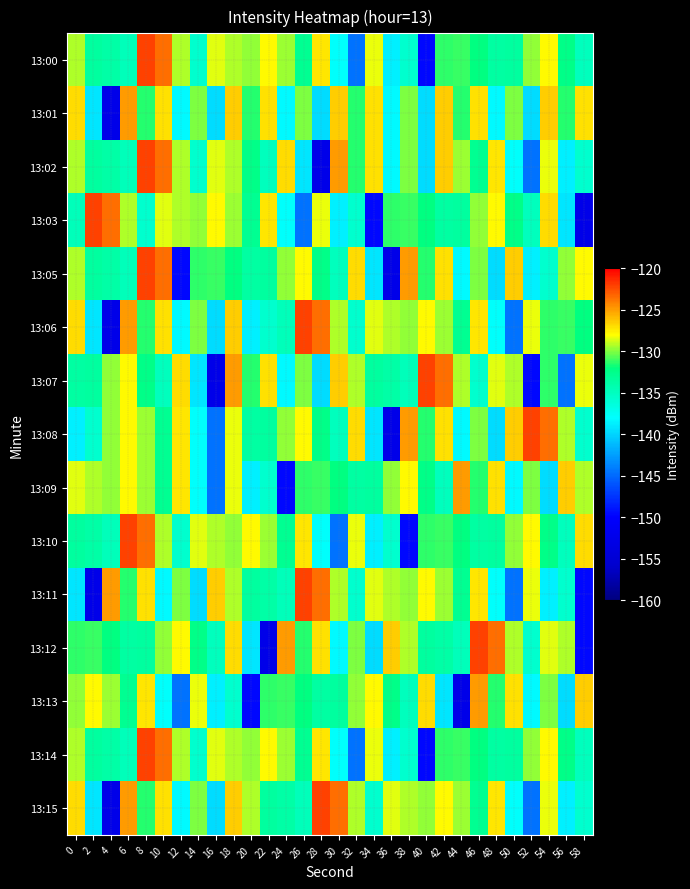

Reading left to right, what are all the values shown in this chart?

13:00: 0=-129.3	2=-133.5	4=-133.8	6=-134.7	8=-122.1	10=-123.6	12=-129.2	14=-135.7	16=-128.5	18=-129.3	20=-129.8	22=-127.8	24=-129.7	26=-132.9	28=-127.2	30=-137.8	32=-144.6	34=-128.3	36=-138.7	38=-135.7	40=-149.7	42=-131.3	44=-131.2	46=-132.2	48=-133.7	50=-133.5	52=-129.8	54=-127.9	56=-132.5	58=-134.8
13:01: 0=-127.0	2=-139.1	4=-152.6	6=-125.0	8=-131.4	10=-127.1	12=-138.2	14=-130.1	16=-139.6	18=-126.5	20=-131.4	22=-127.1	24=-138.2	26=-130.1	28=-139.6	30=-126.5	32=-131.4	34=-127.1	36=-138.2	38=-130.1	40=-139.6	42=-126.5	44=-131.4	46=-127.1	48=-138.2	50=-130.1	52=-139.6	54=-126.5	56=-131.4	58=-127.1
13:02: 0=-129.3	2=-133.5	4=-133.8	6=-134.7	8=-122.1	10=-123.6	12=-129.2	14=-135.7	16=-128.5	18=-129.3	20=-132.5	22=-134.8	24=-127.0	26=-139.1	28=-152.6	30=-125.0	32=-131.4	34=-127.1	36=-138.2	38=-130.1	40=-139.6	42=-126.5	44=-129.7	46=-132.9	48=-127.2	50=-137.8	52=-144.6	54=-128.3	56=-138.7	58=-135.7
13:03: 0=-134.7	2=-122.1	4=-123.6	6=-129.2	8=-135.7	10=-128.5	12=-129.3	14=-129.8	16=-127.8	18=-129.7	20=-132.9	22=-127.2	24=-137.8	26=-144.6	28=-128.3	30=-138.7	32=-135.7	34=-149.7	36=-131.3	38=-131.2	40=-132.2	42=-133.7	44=-133.5	46=-129.8	48=-127.9	50=-132.5	52=-134.8	54=-127.0	56=-139.1	58=-152.6
13:05: 0=-129.3	2=-133.5	4=-133.8	6=-134.7	8=-122.1	10=-123.6	12=-149.7	14=-131.3	16=-131.2	18=-132.2	20=-133.7	22=-133.5	24=-129.8	26=-127.9	28=-132.5	30=-134.8	32=-127.0	34=-139.1	36=-152.6	38=-125.0	40=-131.4	42=-127.1	44=-138.2	46=-130.1	48=-139.6	50=-126.5	52=-138.7	54=-135.7	56=-129.8	58=-127.8
13:06: 0=-127.0	2=-139.1	4=-152.6	6=-125.0	8=-131.4	10=-127.1	12=-138.2	14=-130.1	16=-139.6	18=-126.5	20=-138.7	22=-135.7	24=-134.7	26=-122.1	28=-123.6	30=-129.2	32=-135.7	34=-128.5	36=-129.3	38=-129.8	40=-127.8	42=-129.7	44=-132.9	46=-127.2	48=-137.8	50=-144.6	52=-128.3	54=-131.3	56=-131.2	58=-132.2
13:07: 0=-133.7	2=-133.5	4=-129.8	6=-127.9	8=-132.5	10=-134.8	12=-127.0	14=-139.1	16=-152.6	18=-125.0	20=-131.4	22=-127.1	24=-138.2	26=-130.1	28=-139.6	30=-126.5	32=-129.3	34=-133.5	36=-133.8	38=-134.7	40=-122.1	42=-123.6	44=-129.2	46=-135.7	48=-128.5	50=-129.3	52=-149.7	54=-131.3	56=-144.6	58=-128.3
13:08: 0=-138.7	2=-135.7	4=-129.8	6=-127.8	8=-129.7	10=-132.9	12=-127.2	14=-137.8	16=-144.6	18=-128.3	20=-133.7	22=-133.5	24=-129.8	26=-127.9	28=-132.5	30=-134.8	32=-127.0	34=-139.1	36=-152.6	38=-125.0	40=-131.4	42=-127.1	44=-138.2	46=-130.1	48=-139.6	50=-126.5	52=-122.1	54=-123.6	56=-129.2	58=-135.7
13:09: 0=-128.5	2=-129.3	4=-129.8	6=-127.8	8=-129.7	10=-132.9	12=-127.2	14=-137.8	16=-144.6	18=-128.3	20=-138.7	22=-135.7	24=-149.7	26=-131.3	28=-131.2	30=-132.2	32=-133.7	34=-133.5	36=-129.8	38=-127.9	40=-132.5	42=-134.8	44=-125.0	46=-131.4	48=-127.1	50=-138.2	52=-130.1	54=-139.6	56=-126.5	58=-129.3
13:10: 0=-133.5	2=-133.8	4=-134.7	6=-122.1	8=-123.6	10=-129.2	12=-135.7	14=-128.5	16=-129.3	18=-129.8	20=-127.8	22=-129.7	24=-132.9	26=-127.2	28=-137.8	30=-144.6	32=-128.3	34=-138.7	36=-135.7	38=-149.7	40=-131.3	42=-131.2	44=-132.2	46=-133.7	48=-133.5	50=-129.8	52=-127.9	54=-132.5	56=-134.8	58=-127.0
13:11: 0=-139.1	2=-152.6	4=-125.0	6=-131.4	8=-127.1	10=-138.2	12=-130.1	14=-139.6	16=-126.5	18=-129.3	20=-133.5	22=-133.8	24=-134.7	26=-122.1	28=-123.6	30=-129.2	32=-135.7	34=-128.5	36=-129.3	38=-129.8	40=-127.8	42=-129.7	44=-132.9	46=-127.2	48=-137.8	50=-144.6	52=-128.3	54=-138.7	56=-135.7	58=-149.7
13:12: 0=-131.3	2=-131.2	4=-132.2	6=-133.7	8=-133.5	10=-129.8	12=-127.9	14=-132.5	16=-134.8	18=-127.0	20=-139.1	22=-152.6	24=-125.0	26=-131.4	28=-127.1	30=-138.2	32=-130.1	34=-139.6	36=-126.5	38=-129.3	40=-133.5	42=-133.8	44=-134.7	46=-122.1	48=-123.6	50=-129.2	52=-135.7	54=-128.5	56=-129.3	58=-149.7
13:13: 0=-129.8	2=-127.8	4=-129.7	6=-132.9	8=-127.2	10=-137.8	12=-144.6	14=-128.3	16=-138.7	18=-135.7	20=-149.7	22=-131.3	24=-131.2	26=-132.2	28=-133.7	30=-133.5	32=-129.8	34=-127.9	36=-132.5	38=-134.8	40=-127.0	42=-139.1	44=-152.6	46=-125.0	48=-131.4	50=-127.1	52=-138.2	54=-130.1	56=-139.6	58=-126.5
13:14: 0=-129.3	2=-133.5	4=-133.8	6=-134.7	8=-122.1	10=-123.6	12=-129.2	14=-135.7	16=-128.5	18=-129.3	20=-129.8	22=-127.8	24=-129.7	26=-132.9	28=-127.2	30=-137.8	32=-144.6	34=-128.3	36=-138.7	38=-135.7	40=-149.7	42=-131.3	44=-131.2	46=-132.2	48=-133.7	50=-133.5	52=-129.8	54=-127.9	56=-132.5	58=-134.8
13:15: 0=-127.0	2=-139.1	4=-152.6	6=-125.0	8=-131.4	10=-127.1	12=-138.2	14=-130.1	16=-139.6	18=-126.5	20=-129.3	22=-133.5	24=-133.8	26=-134.7	28=-122.1	30=-123.6	32=-129.2	34=-135.7	36=-128.5	38=-129.3	40=-129.8	42=-127.8	44=-129.7	46=-132.9	48=-127.2	50=-137.8	52=-144.6	54=-128.3	56=-138.7	58=-135.7